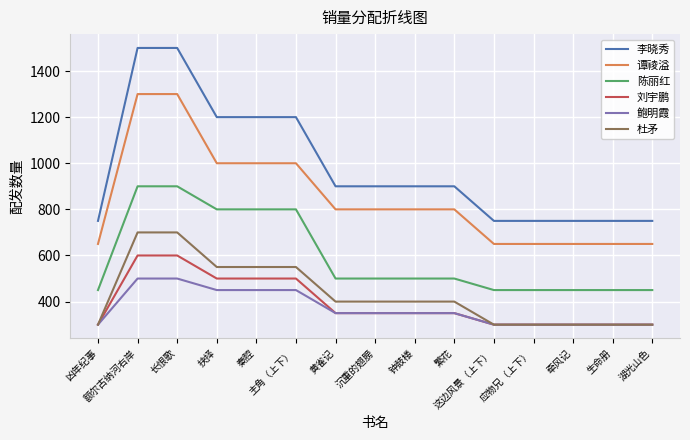

What is the highest value of the 谭祾溢 series?

1300